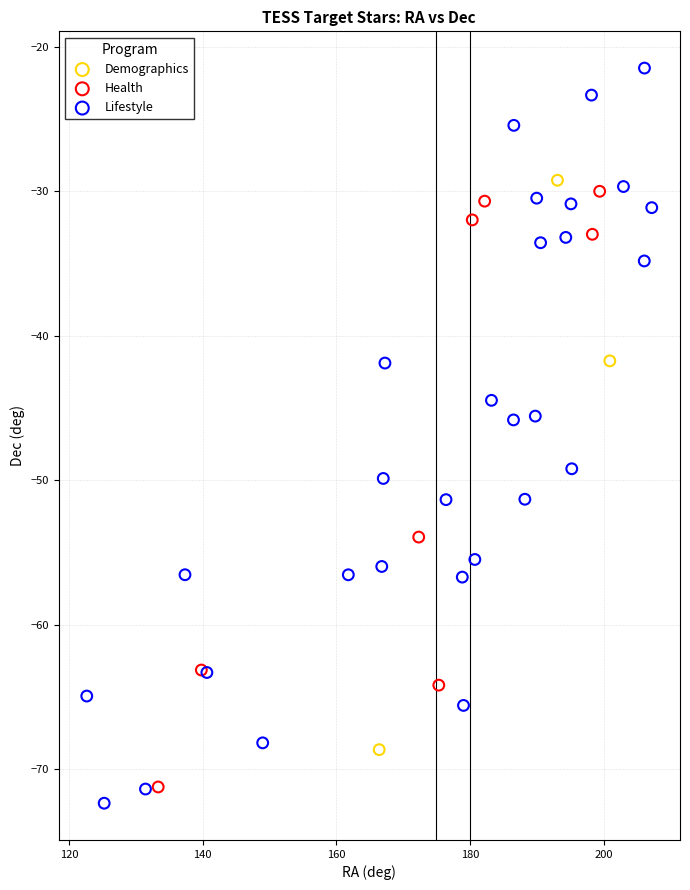

Which series reaches the maximum Y coordinate?

Lifestyle